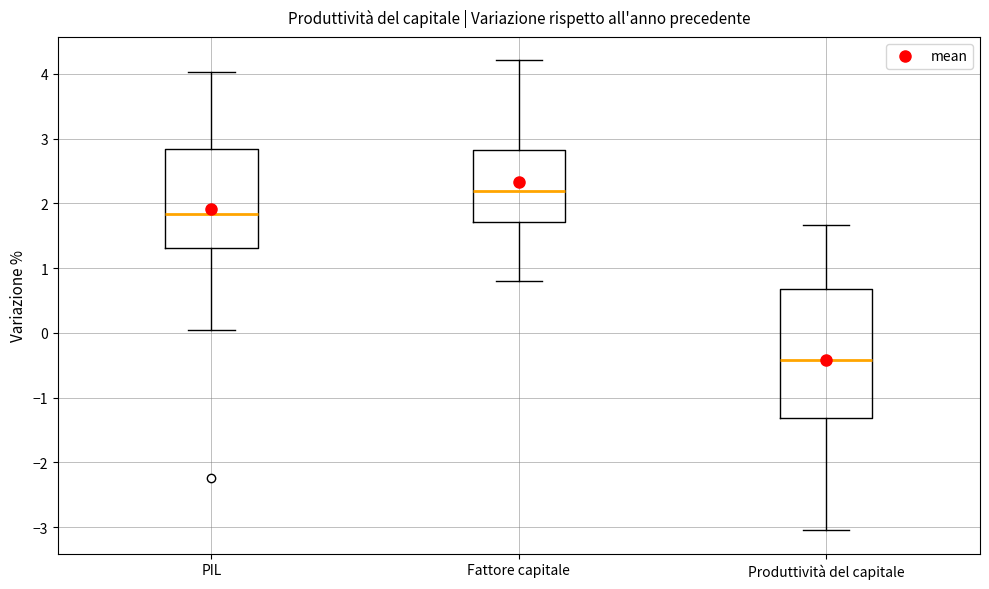

Which box is the tallest, from its lower edge to its upper edge?

Produttività del capitale